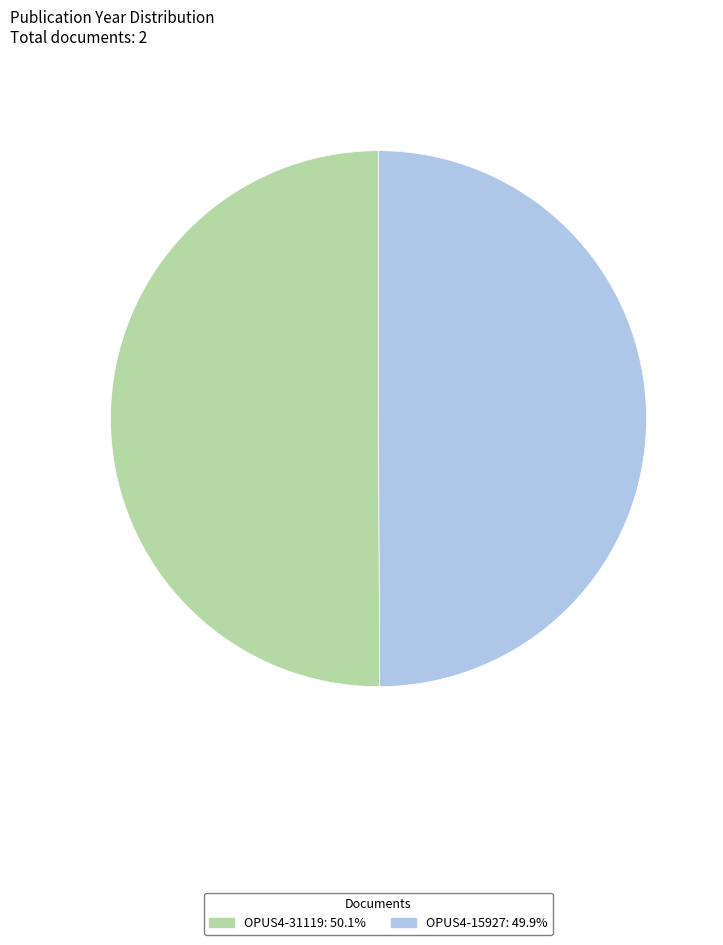

Do OPUS4-15927 and OPUS4-31119 together represent more than half of the pie?

Yes